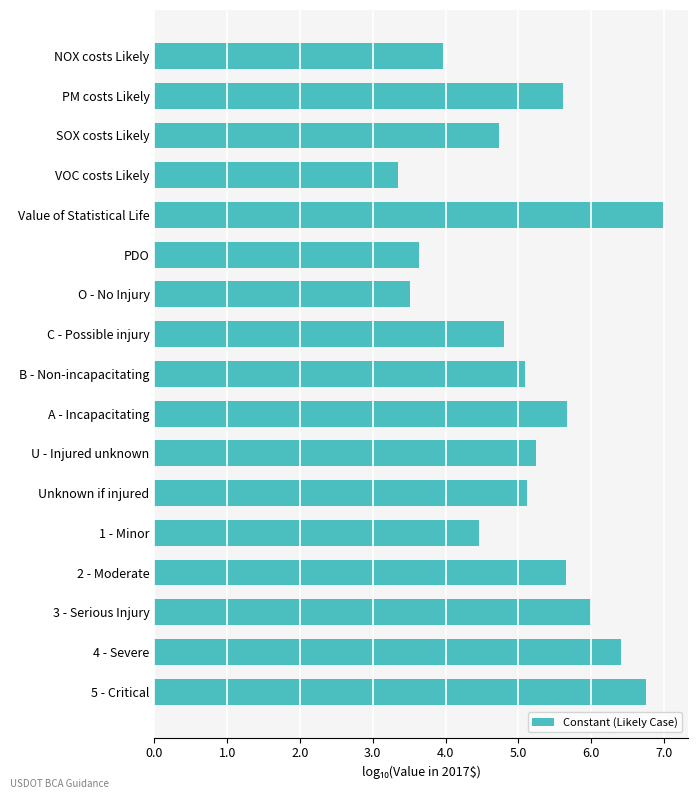

What is the difference between the maximum and second lowest values?

3.5